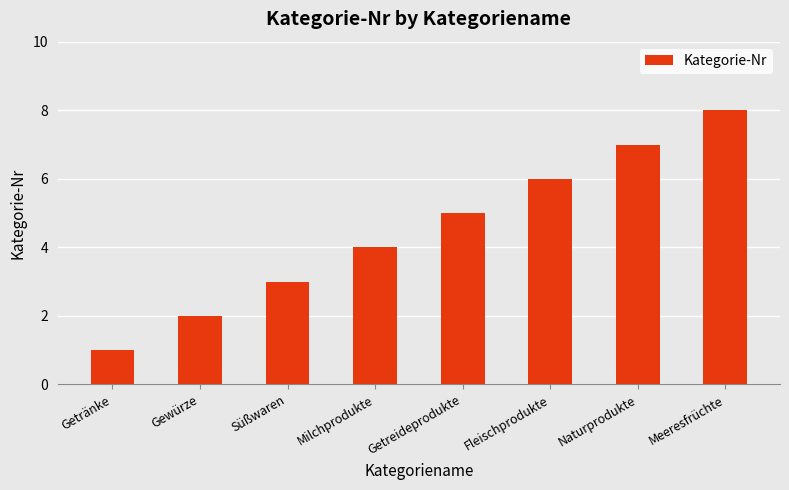

What is the approximate value at Fleischprodukte?

6